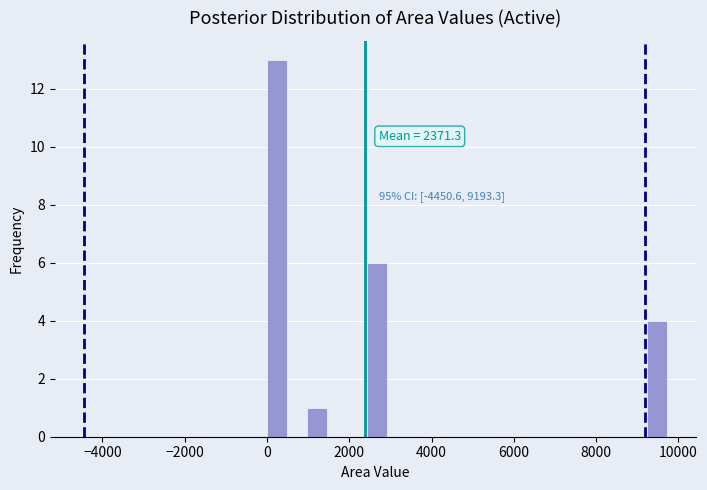

Read against the x-axis, roughly where is the centre of the tallest bar?

200